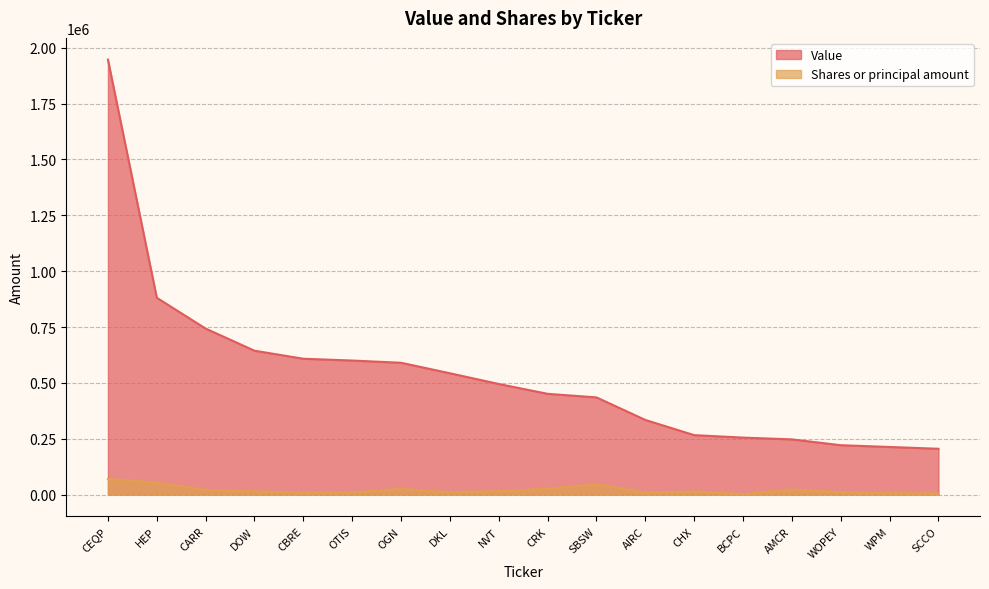

Reading right to left, extract all data points from this chart.

Value: SCCO=205000	WPM=213000	WOPEY=221000	AMCR=247000	BCPC=255000	CHX=266000	AIRC=334000	SBSW=435000	CRK=451000	NVT=495000	DKL=543000	OGN=590000	OTIS=600000	CBRE=608000	DOW=644000	CARR=743000	HEP=881000	CEQP=1947000
Shares or principal amount: SCCO=4581	WPM=6574	WOPEY=10960	AMCR=23000	BCPC=2100	CHX=13610	AIRC=8661	SBSW=46667	CRK=26100	NVT=15668	DKL=10659	OGN=25200	OTIS=9400	CBRE=9000	DOW=14652	CARR=20896	HEP=53698	CEQP=70116